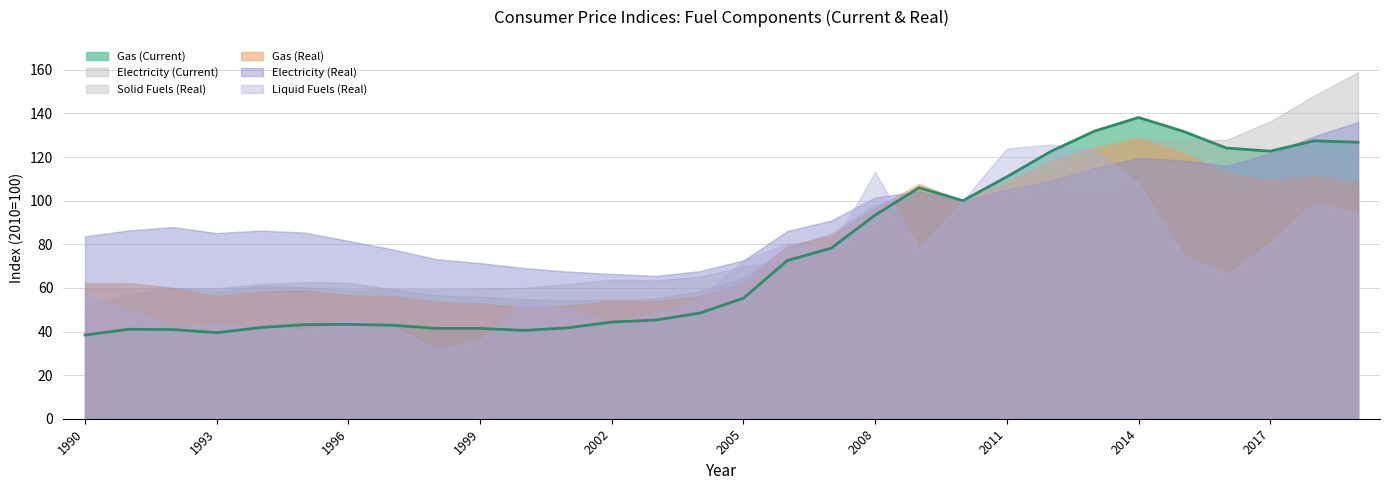

Reading left to right, list all the values displayed in this chart.

38.4	41.0	40.9	39.5	41.8	43.1	43.3	42.9	41.4	41.4	40.5	41.7	44.3	45.2	48.4	55.3	72.6	78.2	93.4	105.9	100.0	111.0	122.6	131.9	138.1	131.9	124.1	122.7	127.4	126.8